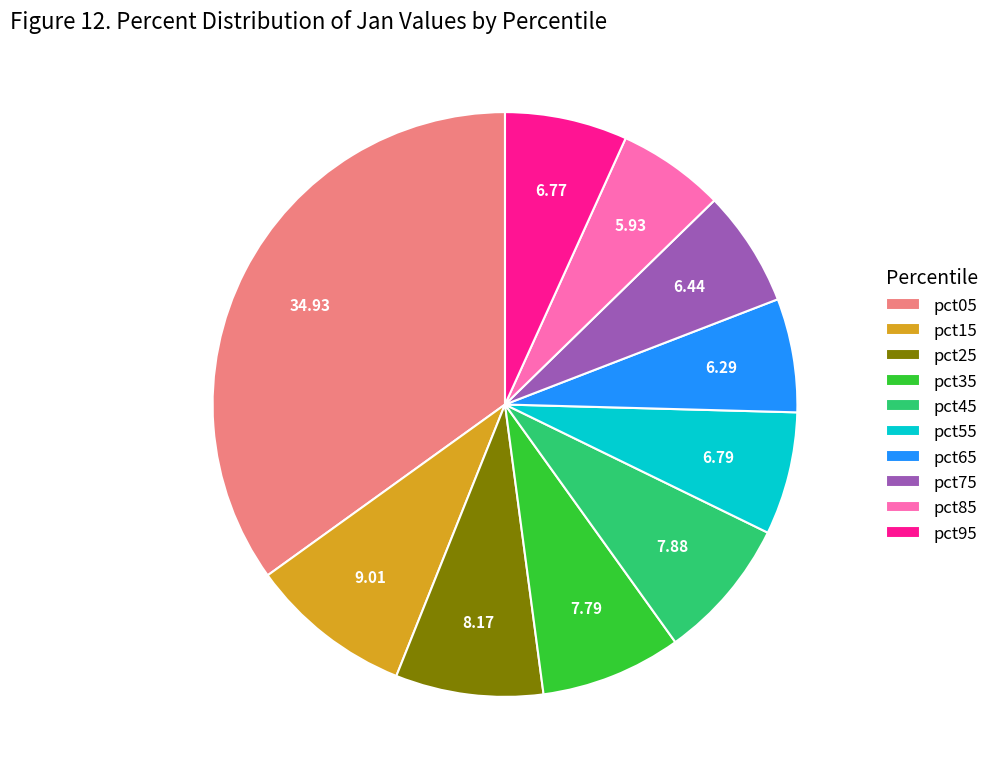

How many segments does this pie chart have?

10